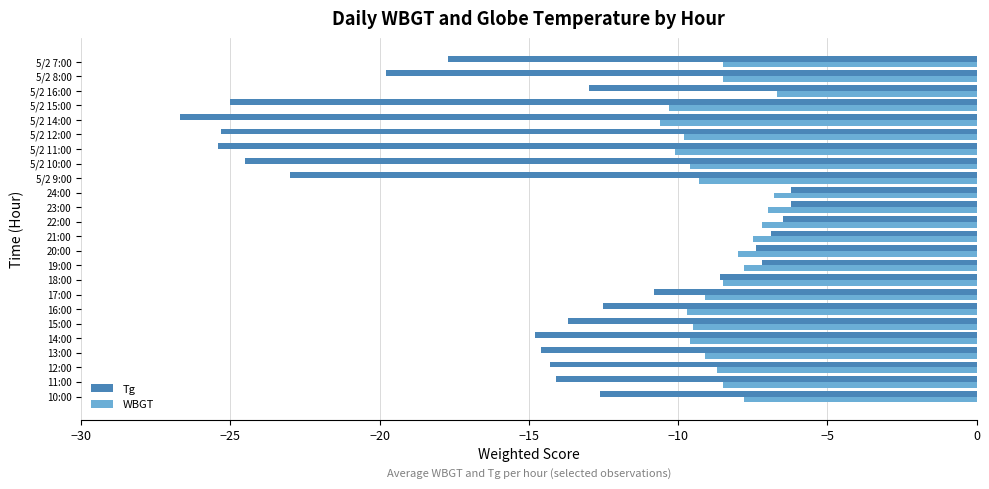

Rank the series by their average value, from lowest to highest.

Tg, WBGT